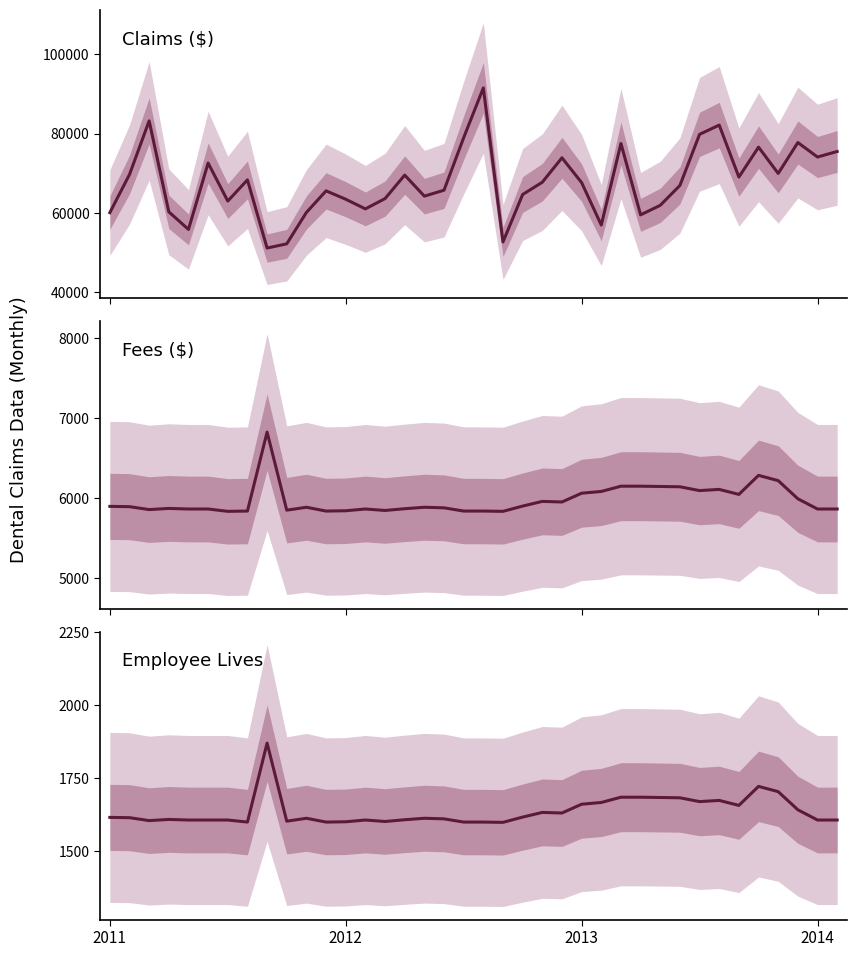

What is the difference between the highest and lowest values at 2014?

72471.8